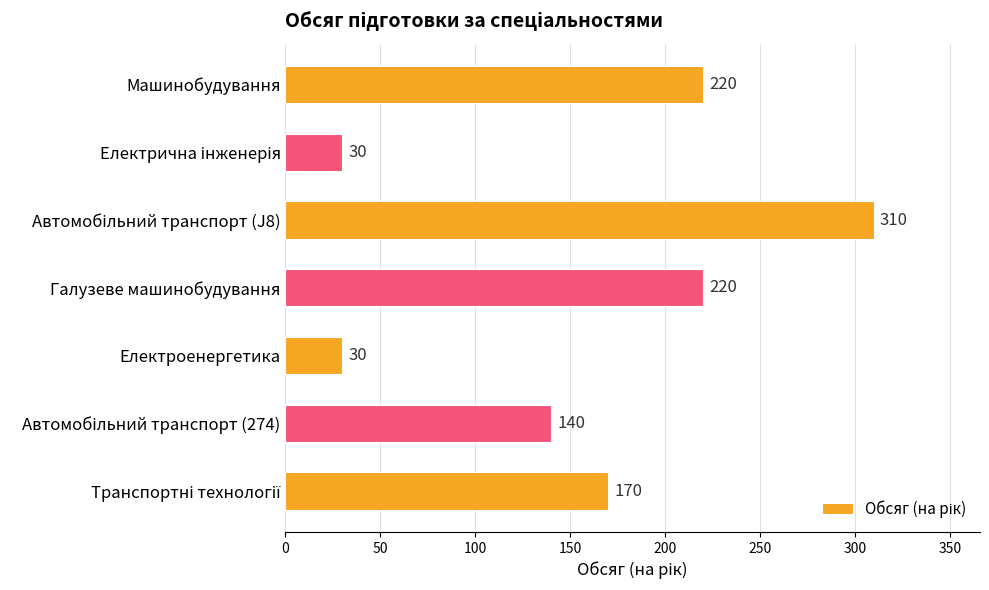

How many series are shown in this chart?

1